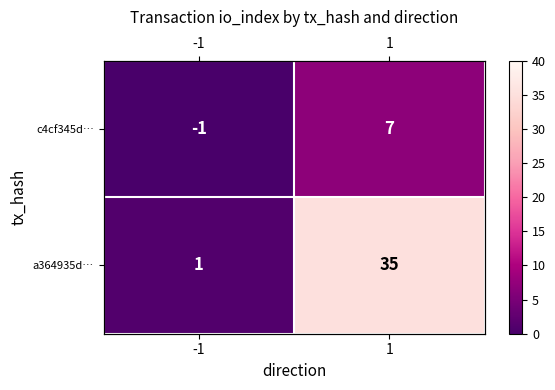

What is the lowest value of the a364935d… series?

1